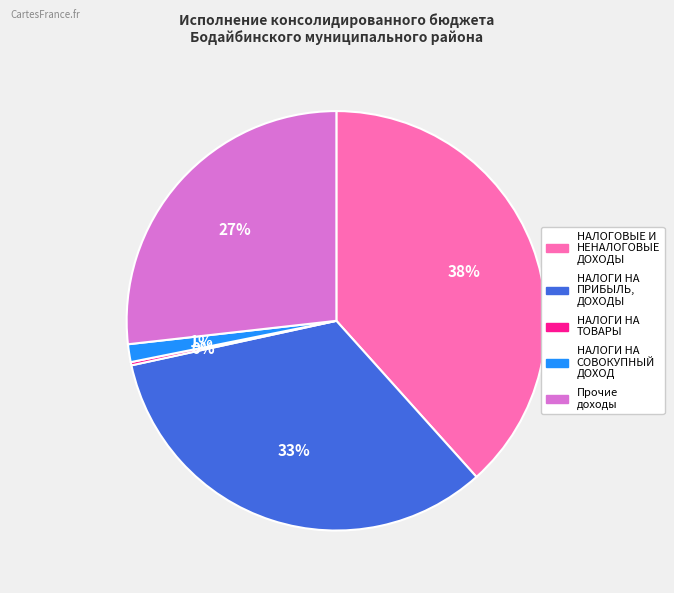

To the nearest percent, what is the average slice percentage?

20%